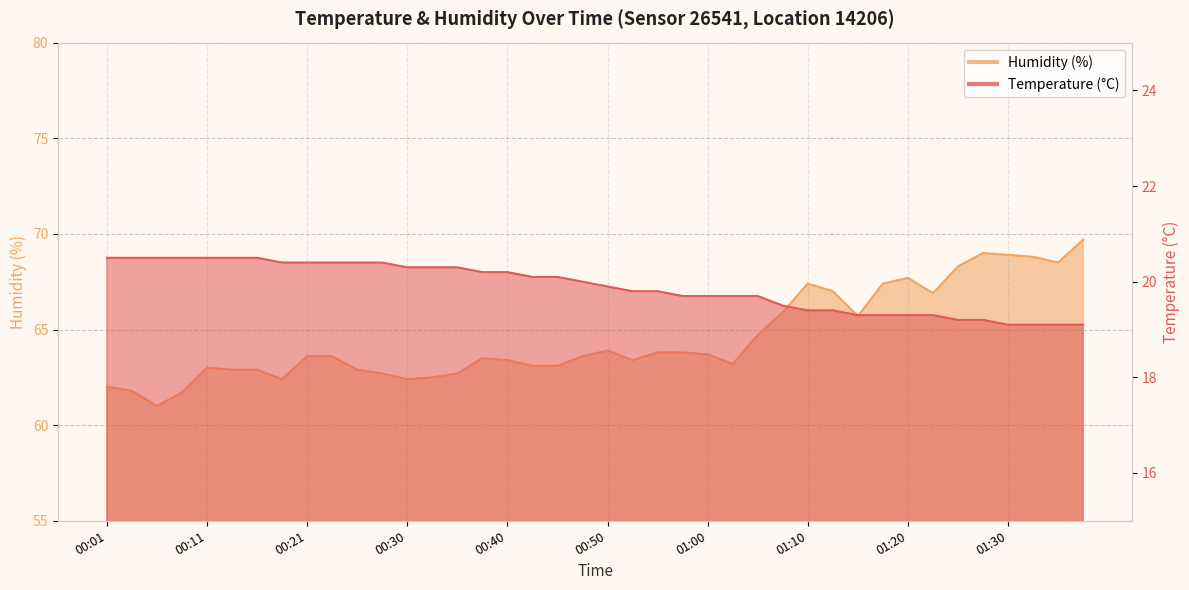

What is the value of the Temperature (°C) point at the 4th from the left?

20.5